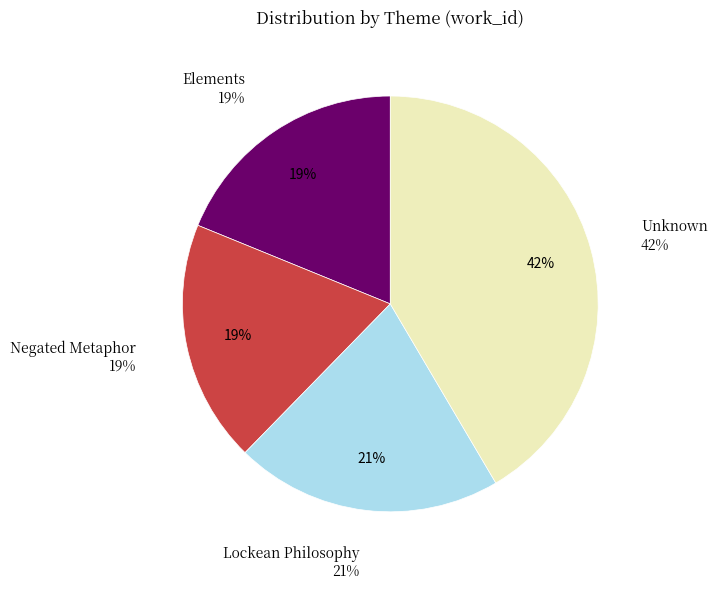

Is there a majority slice in this chart?

No